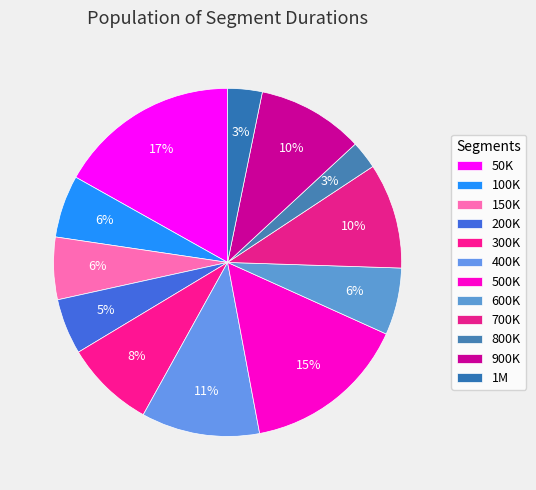

How many segments does this pie chart have?

12